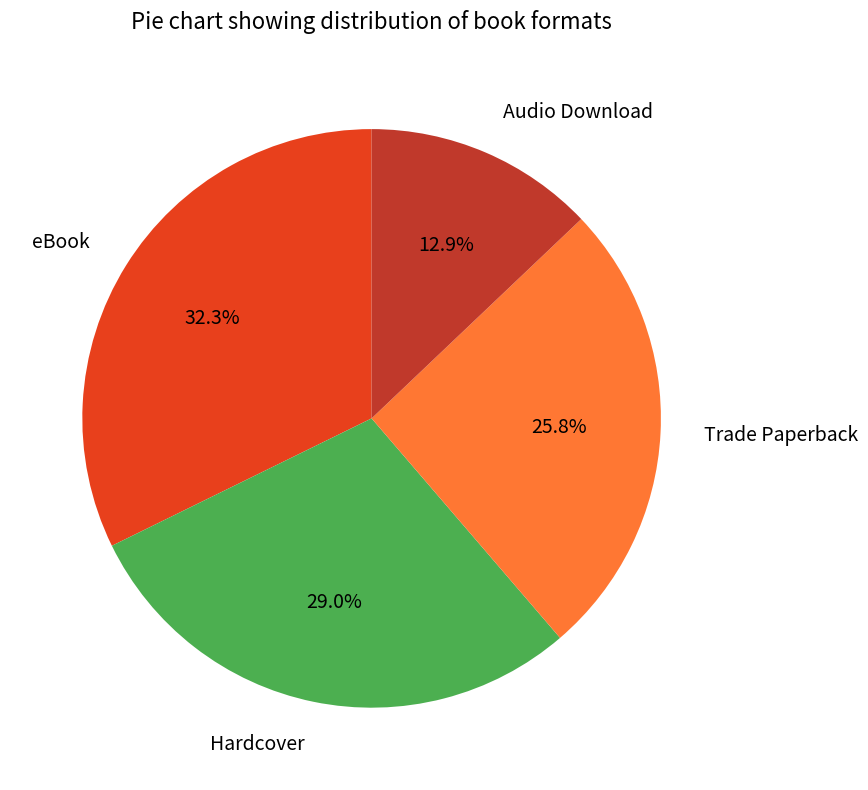

Is there a majority slice in this chart?

No